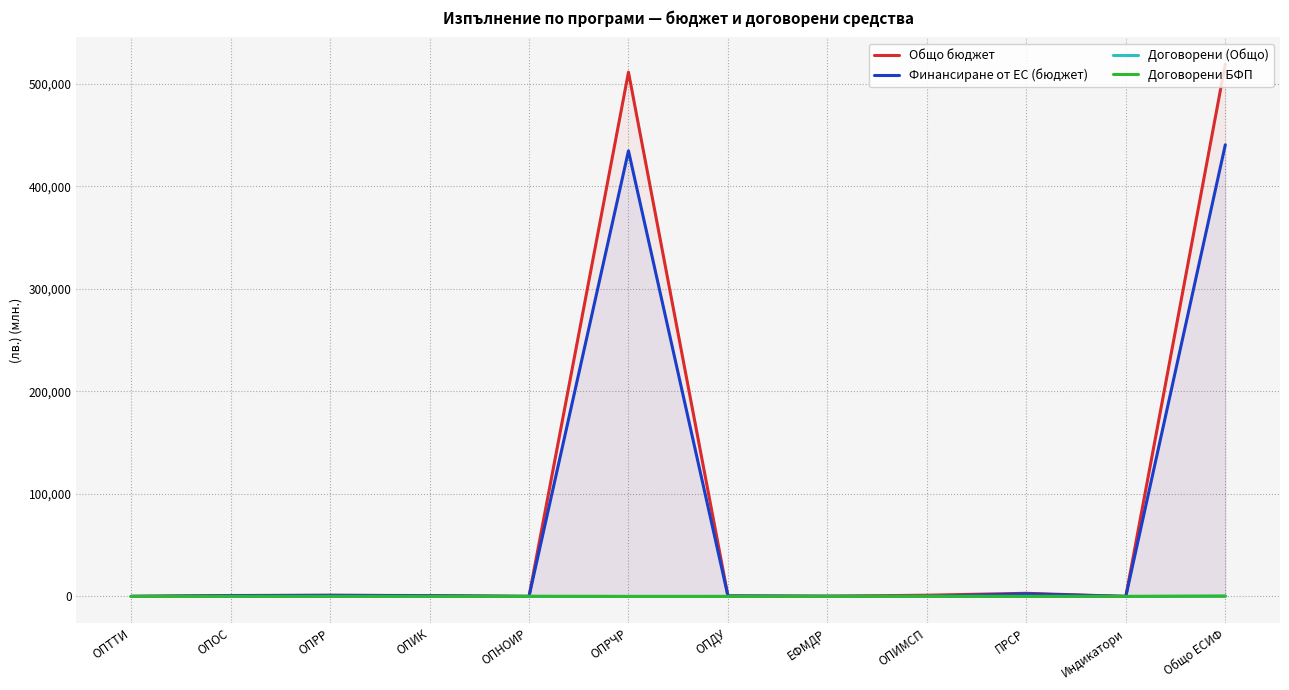

How many data points in Общо бюджет are less than 905?

6